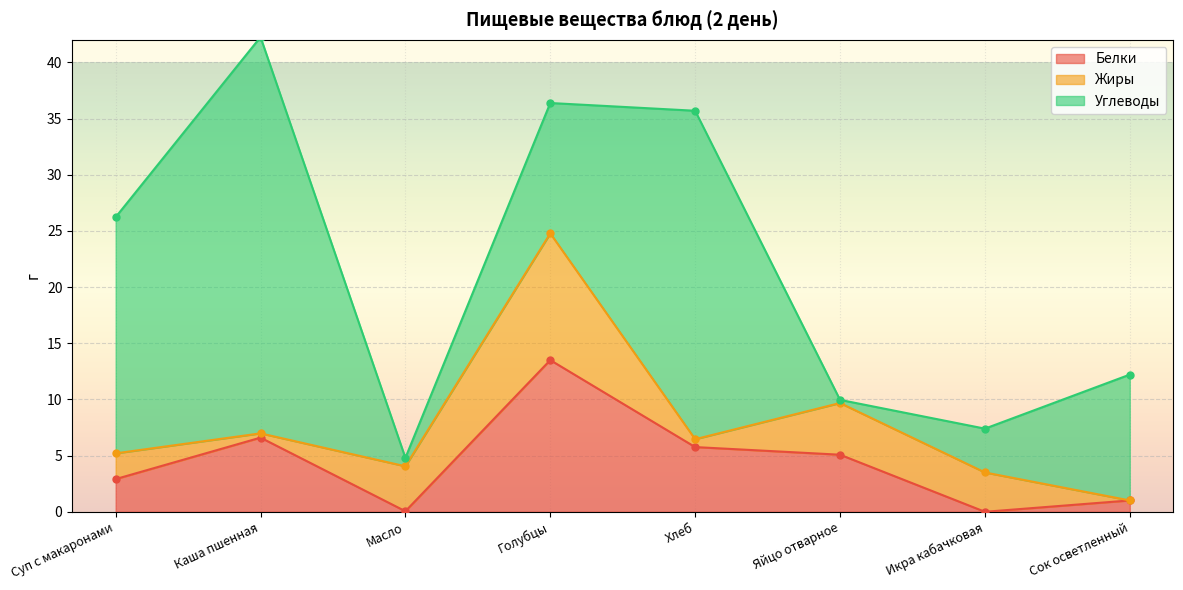

Reading left to right, extract all data points from this chart.

Белки: Суп с макаронами=2.9	Каша пшенная=6.6	Масло=0.1	Голубцы=13.5	Хлеб=5.8	Яйцо отварное=5.1	Икра кабачковая=0.0	Сок осветленный=1.0
Жиры: Суп с макаронами=2.3	Каша пшенная=0.4	Масло=4.0	Голубцы=11.3	Хлеб=0.7	Яйцо отварное=4.6	Икра кабачковая=3.5	Сок осветленный=0.0
Углеводы: Суп с макаронами=21.0	Каша пшенная=35.3	Масло=0.8	Голубцы=11.6	Хлеб=29.2	Яйцо отварное=0.3	Икра кабачковая=3.9	Сок осветленный=11.2